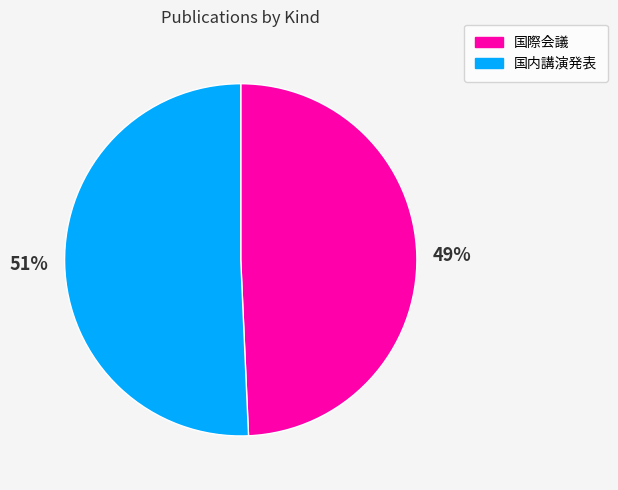

What is the largest slice in the pie chart?

国内講演発表